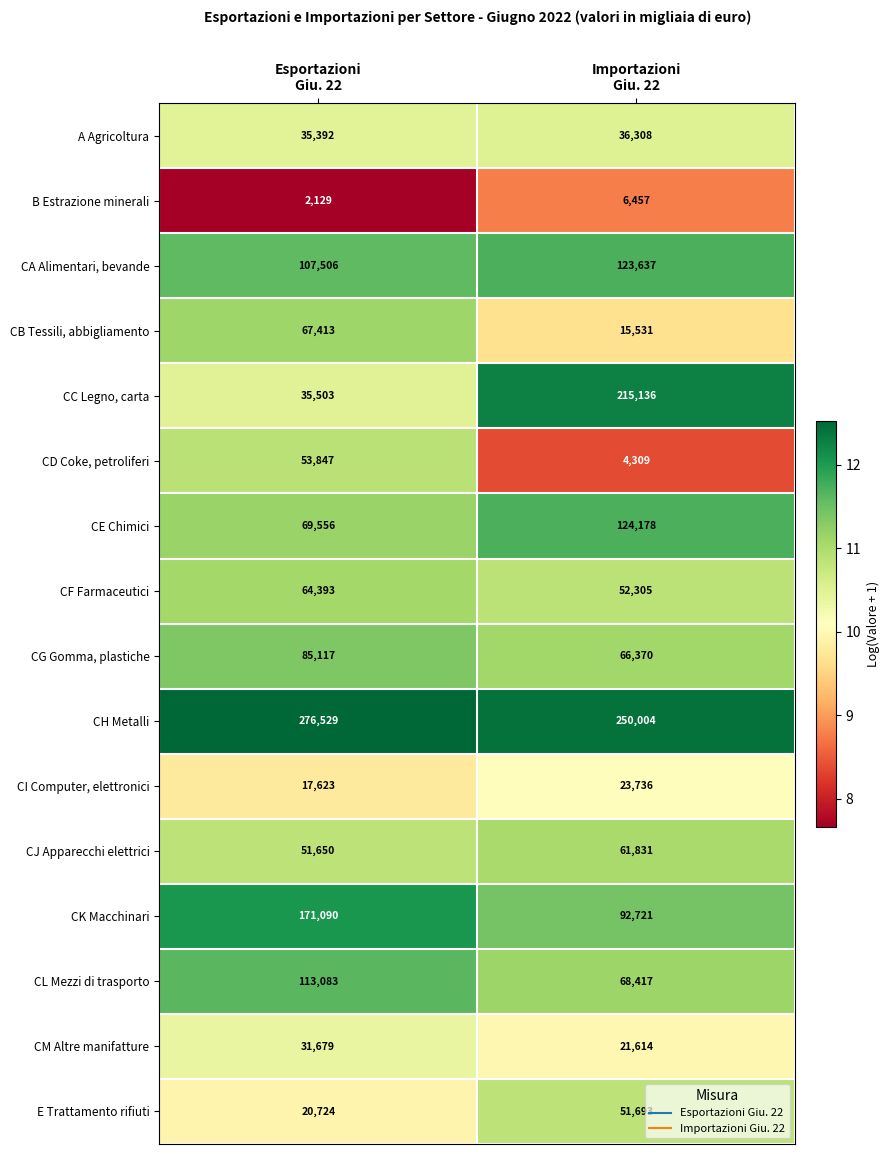

How many categories are shown in the chart?

2